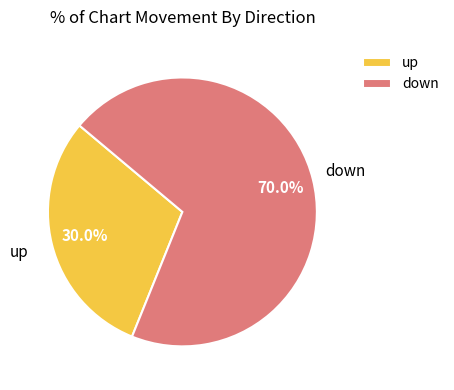

What is the smallest slice in the pie chart?

up